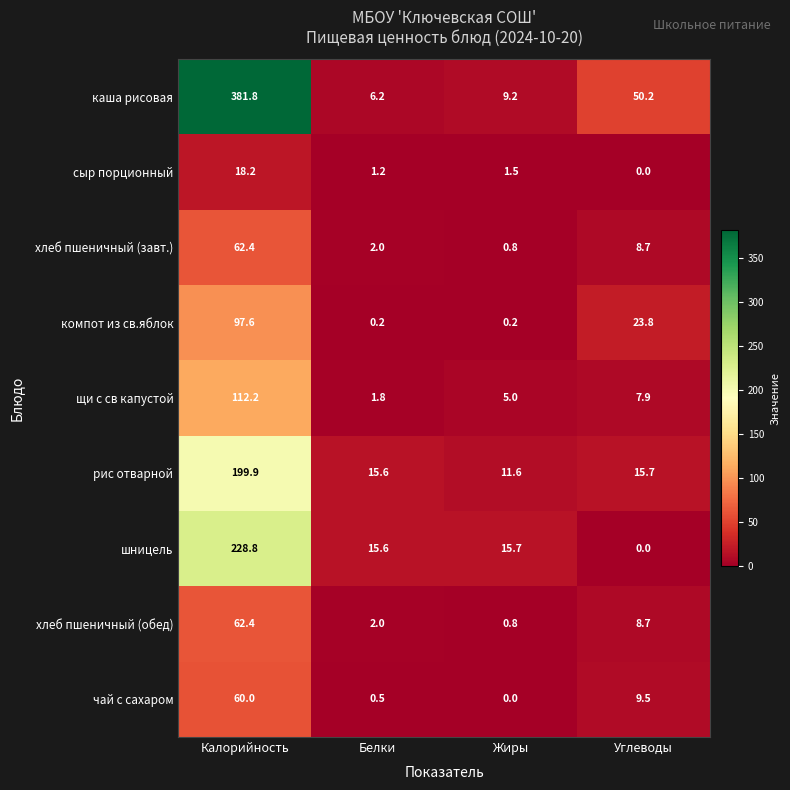

At which label is сыр порционный closest to 9?

Жиры